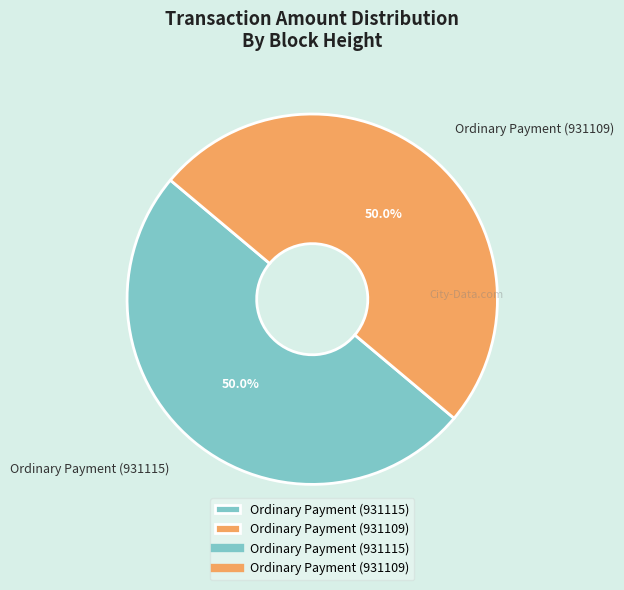

What percentage do Ordinary Payment (931109) and Ordinary Payment (931115) together represent?

100.0%